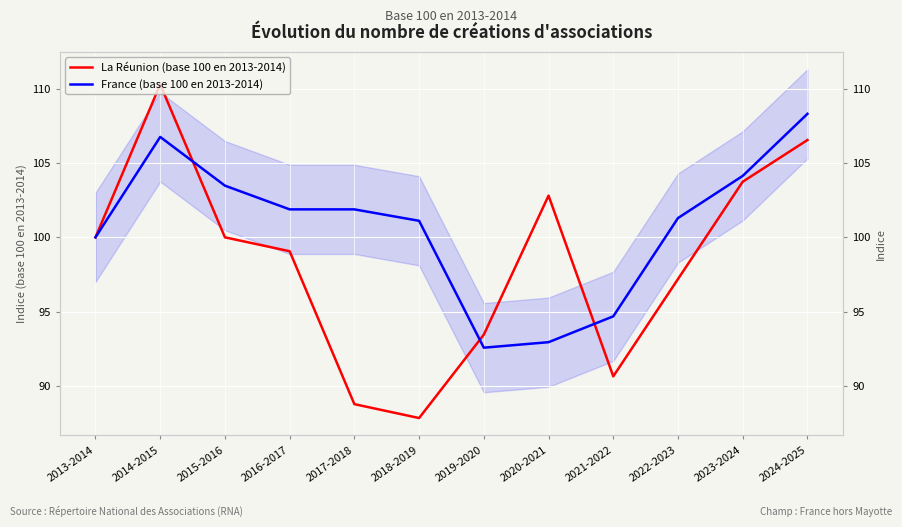

How many data points in La Réunion (base 100 en 2013-2014) are less than 100?

6